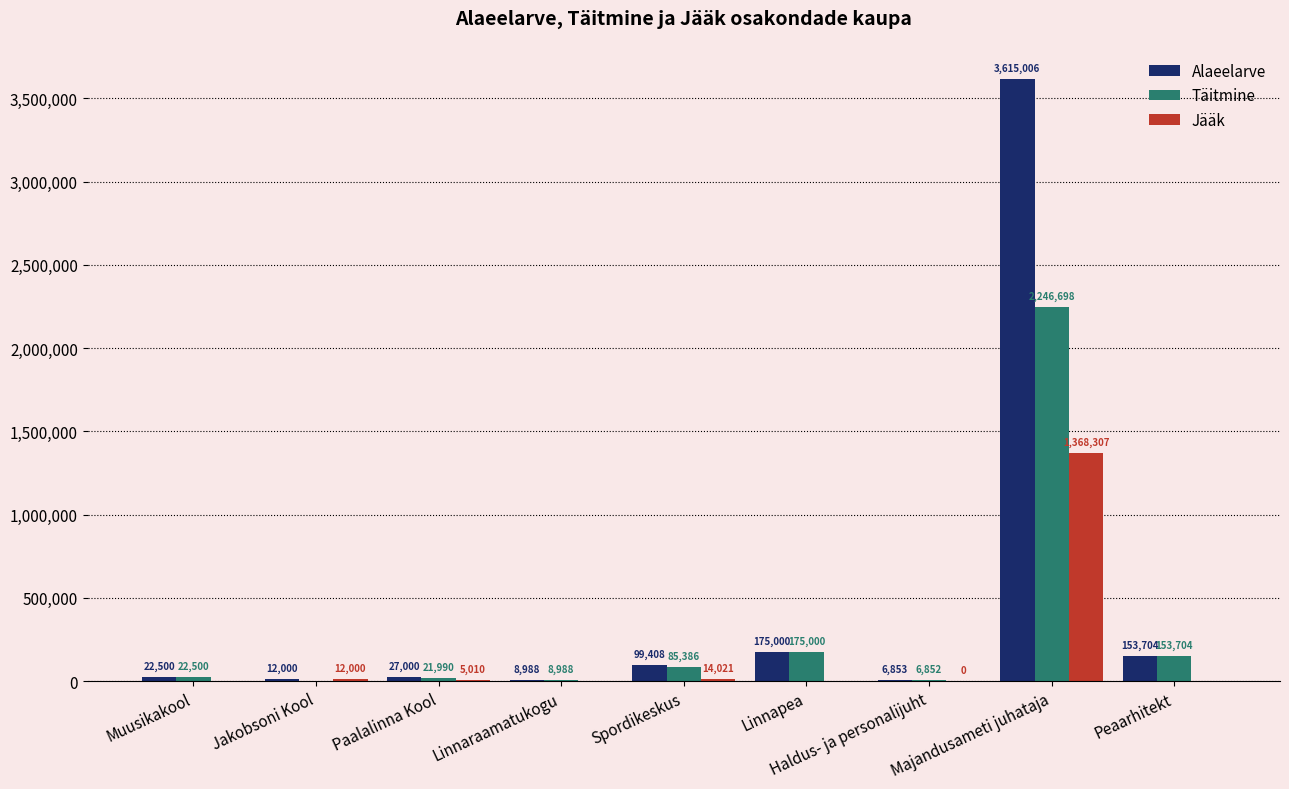

True or false: Jääk has a value of 0.0 at Peaarhitekt.

True